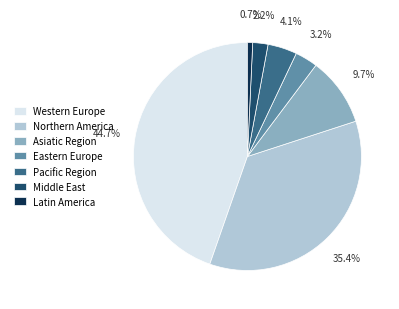

To the nearest percent, what is the difference between the Pacific Region and Western Europe slice percentages?

41%